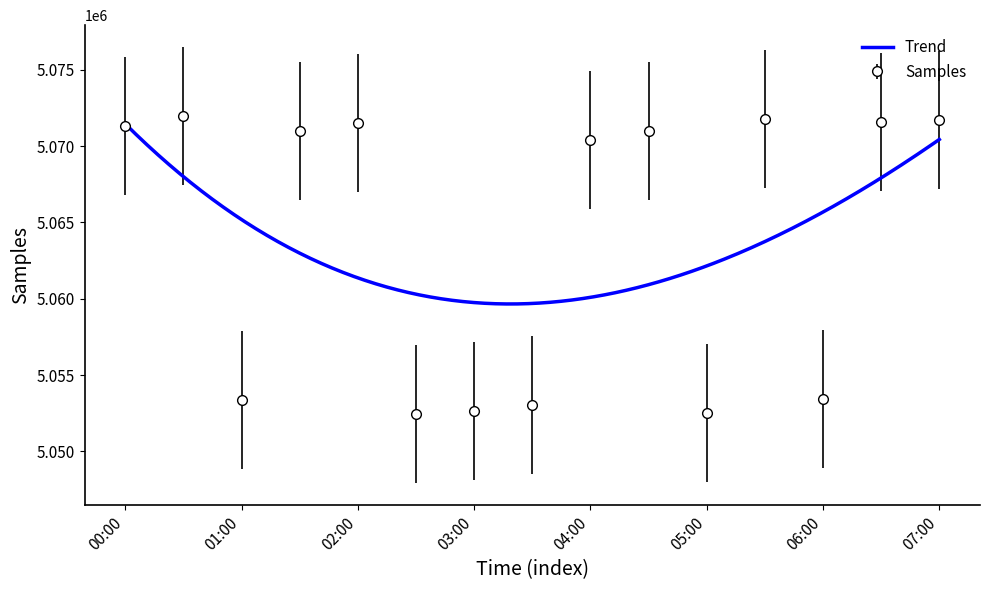

How many data points does each series have?

15